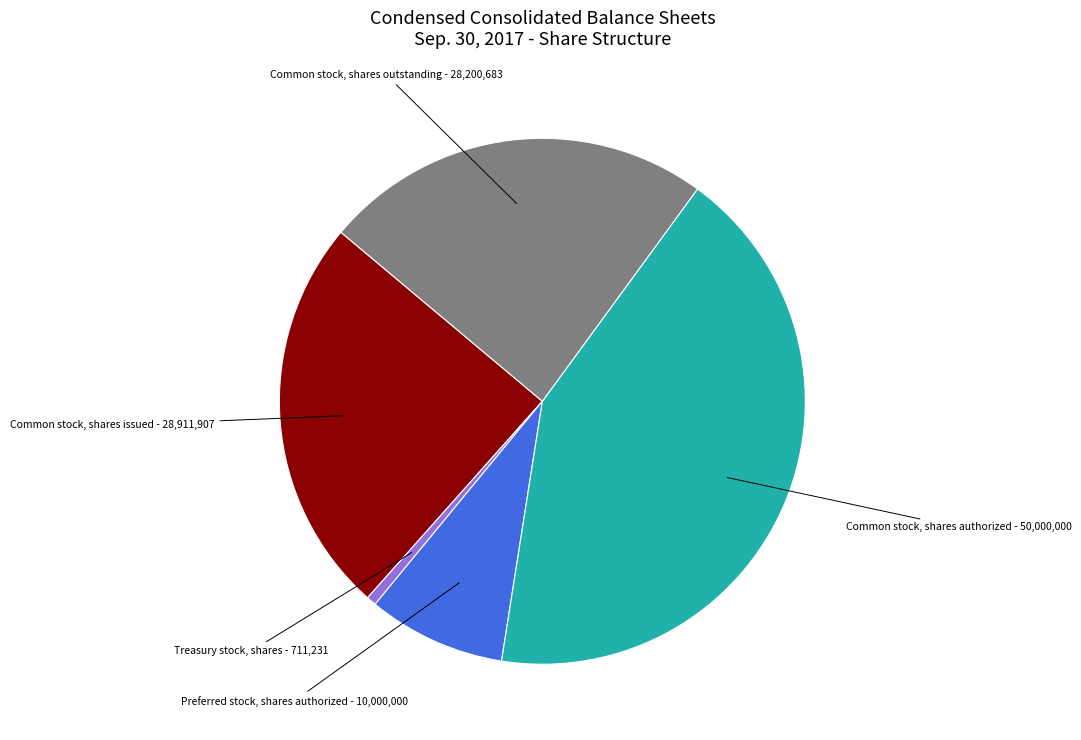

The Treasury stock, shares slice represents 1% of the pie. True or false?

True